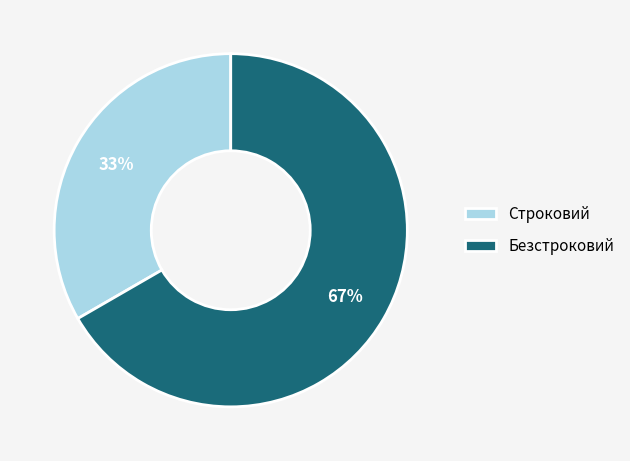

Which has a higher value, Безстроковий or Строковий?

Безстроковий